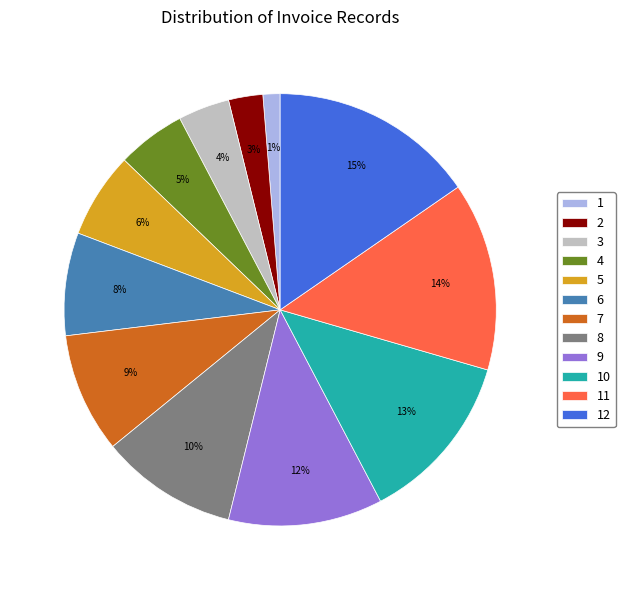

Combined, do 4 and 2 account for over 50%?

No